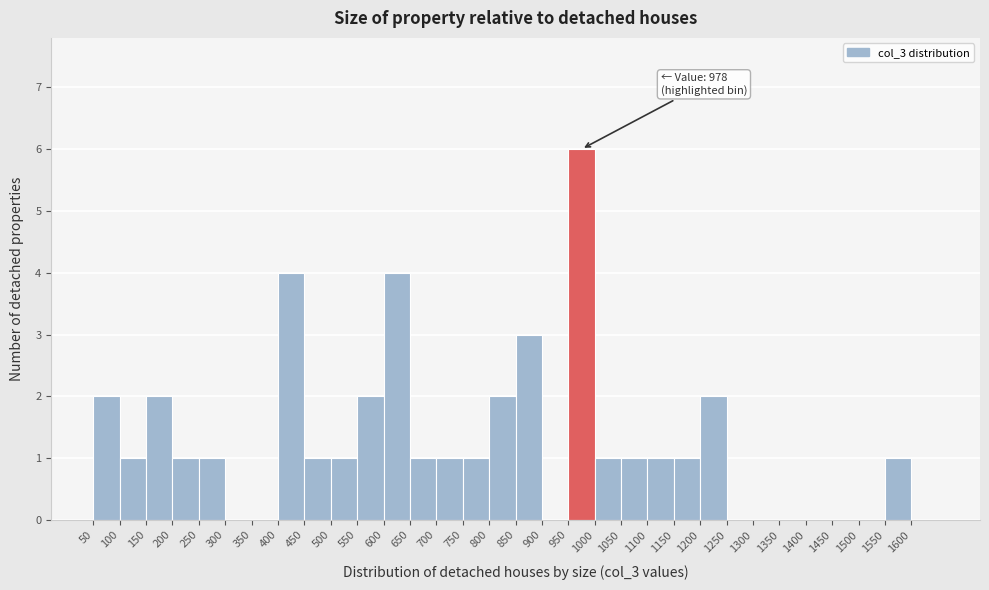

Which range on the x-axis has the tallest bar?

950 to 1000